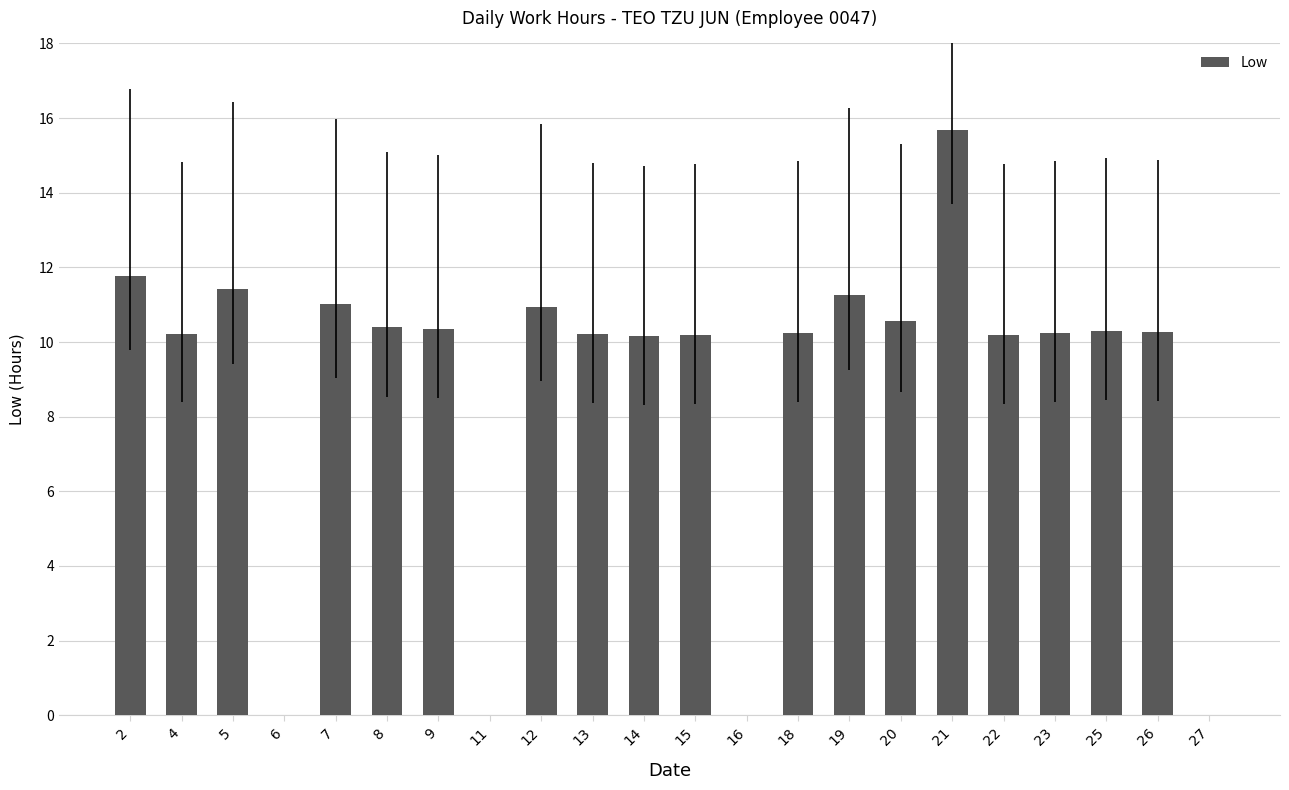

The value at 11 is 0.0. True or false?

True